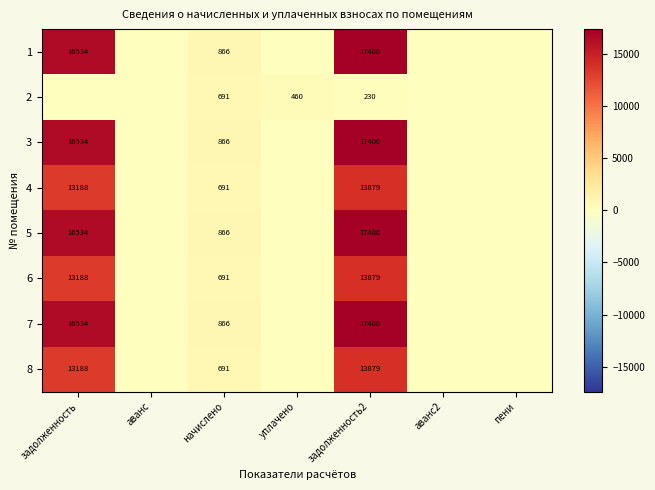

Is it true that 6 equals 13879 at задолженность2?

True